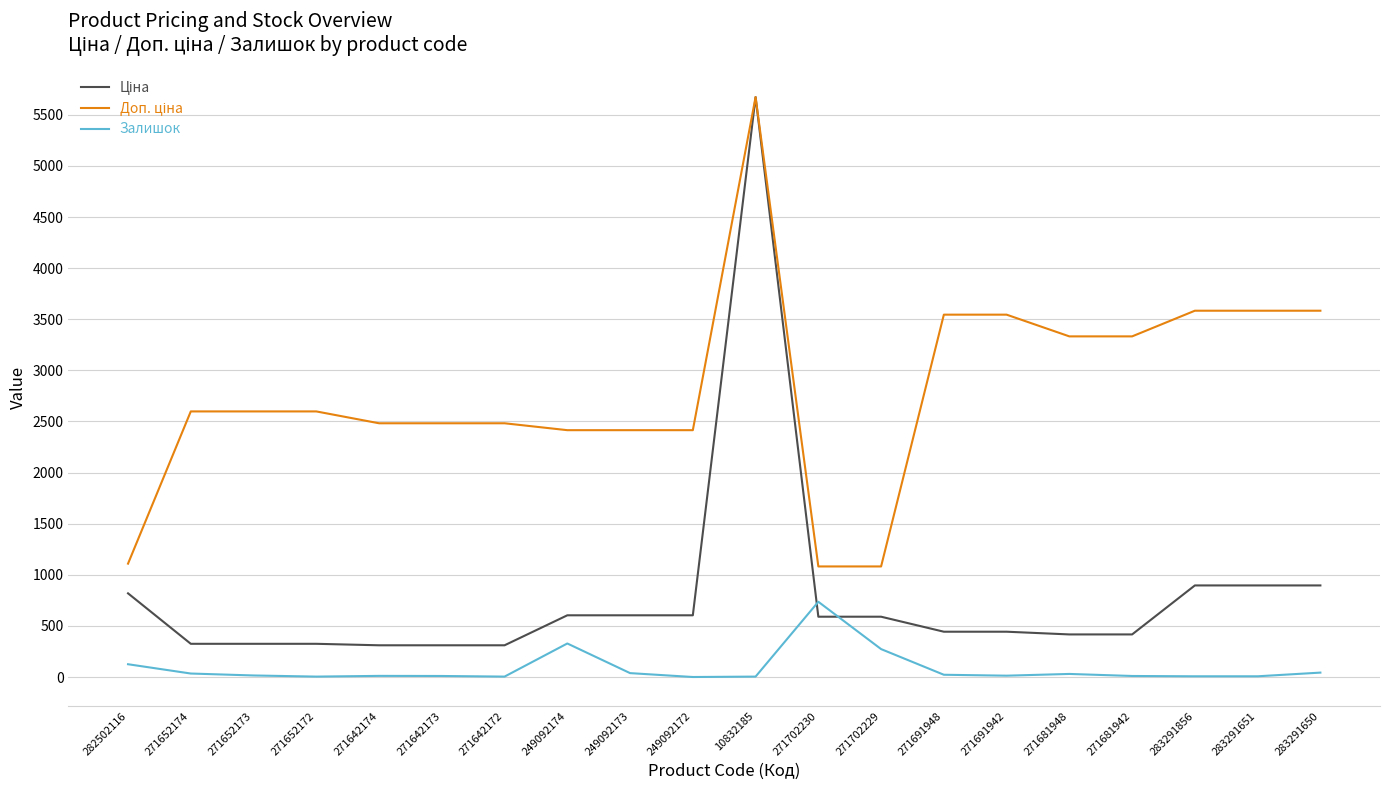

The value of Залишок at 271702230 is 990.7. True or false?

False